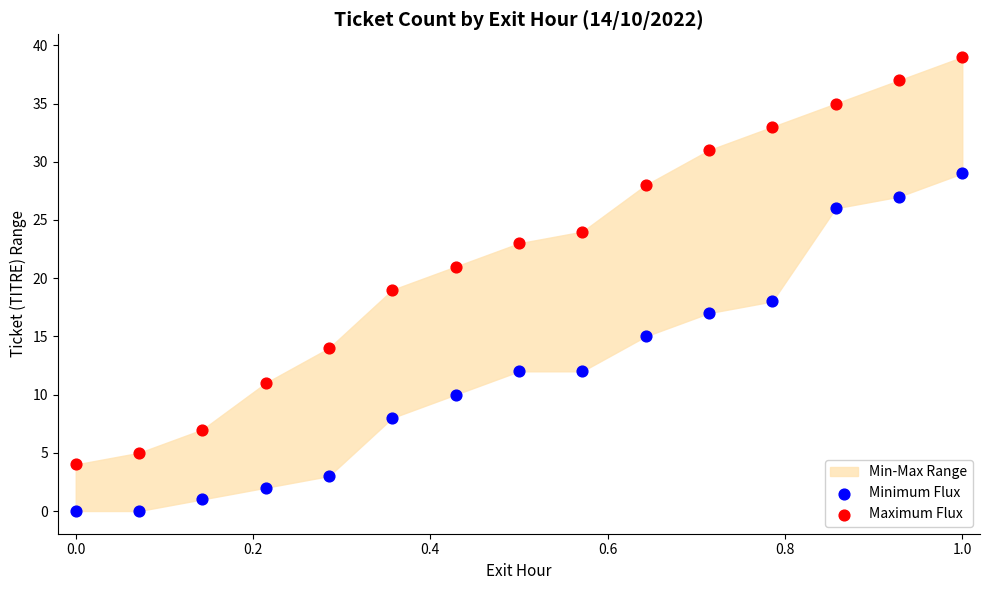

Which series has the widest spread of Y values?

Maximum Flux